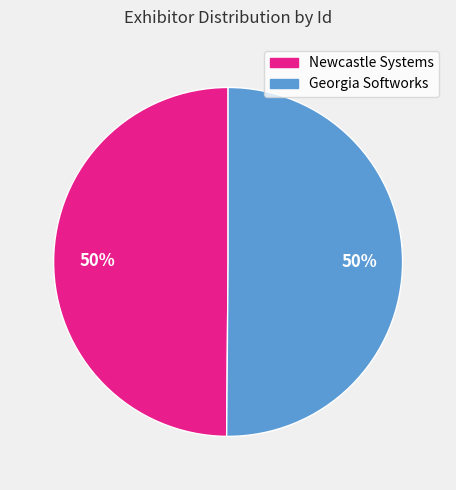

How many segments does this pie chart have?

2